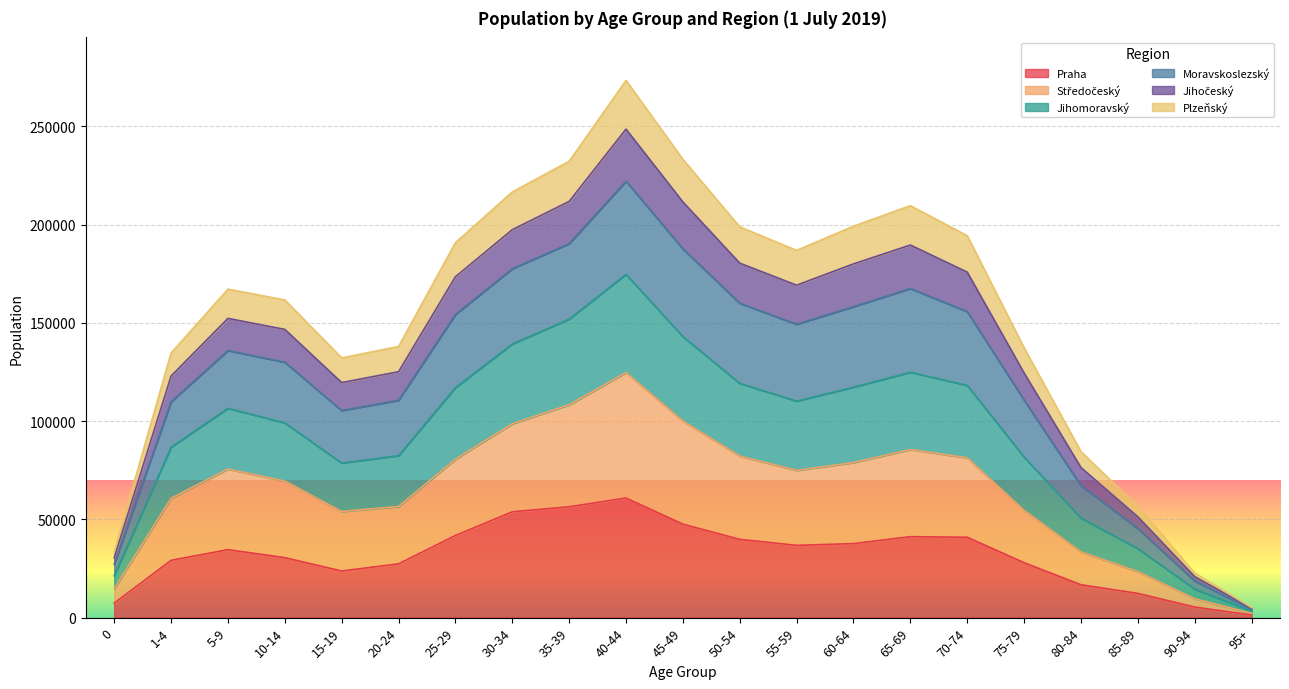

At which category is the sum across all series the highest?

40-44